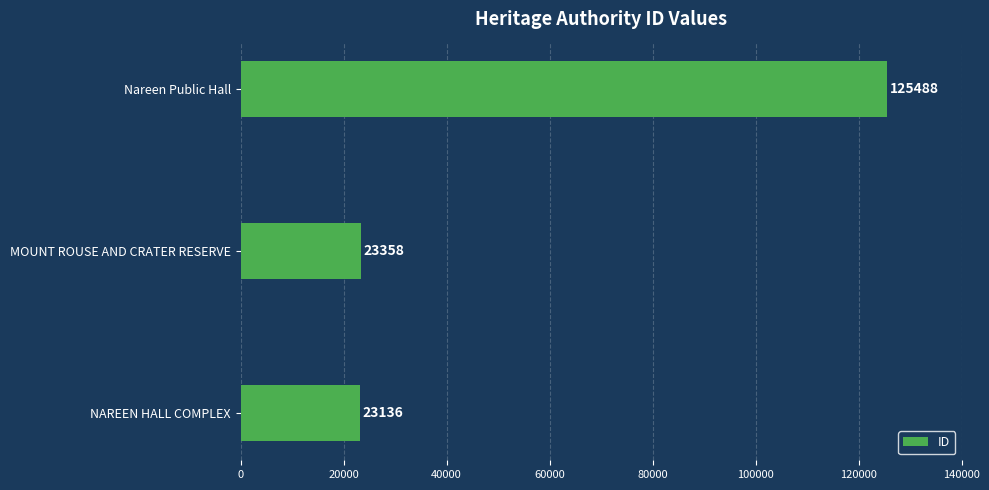

How many bars are there in total?

3